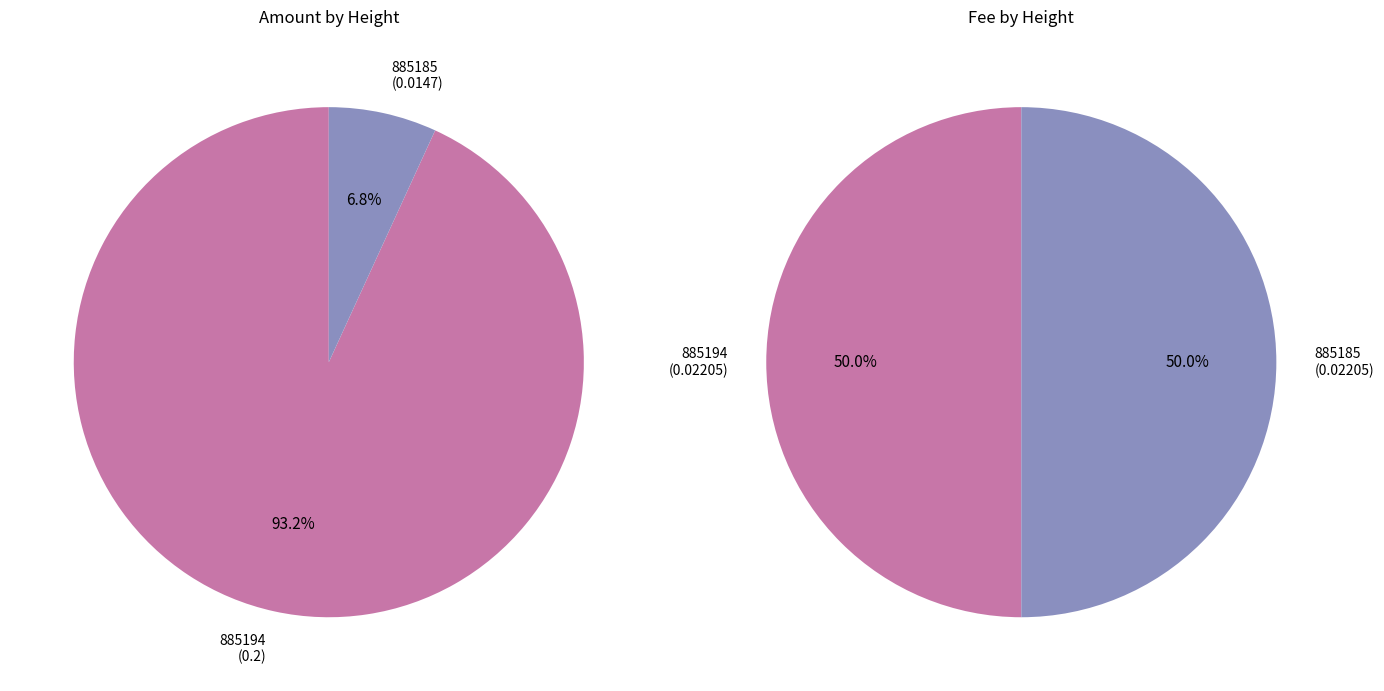

To the nearest percent, what is the average slice percentage?

50%